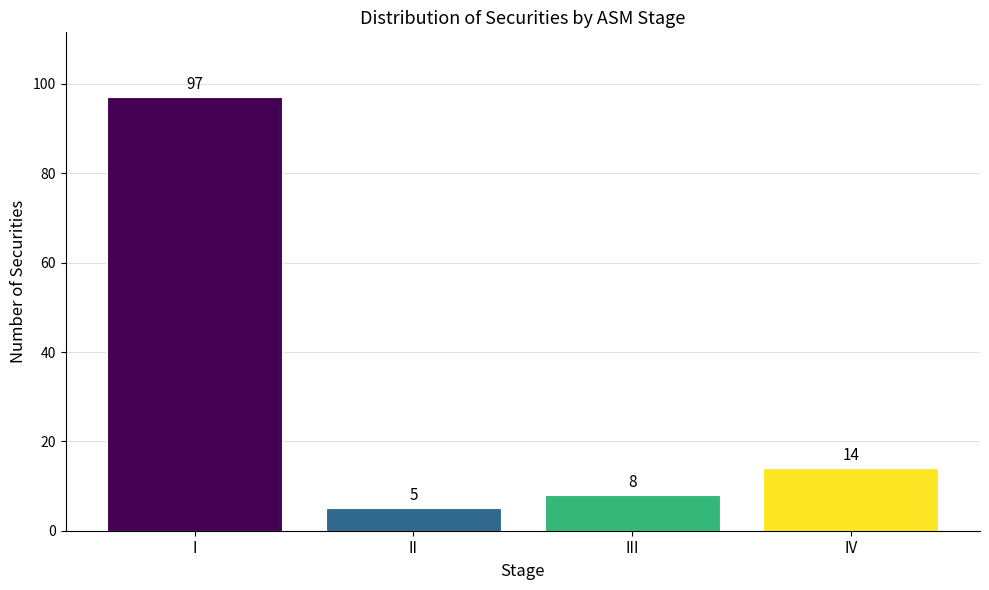

Are the bars grouped side by side (vs. stacked)?

No